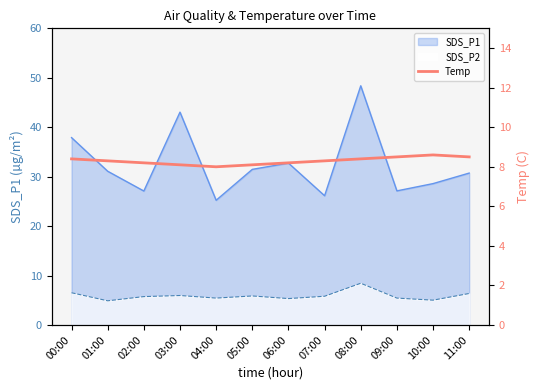

List the labels in order of value, smallest first.

04:00, 03:00, 05:00, 02:00, 06:00, 01:00, 07:00, 00:00, 08:00, 09:00, 11:00, 10:00